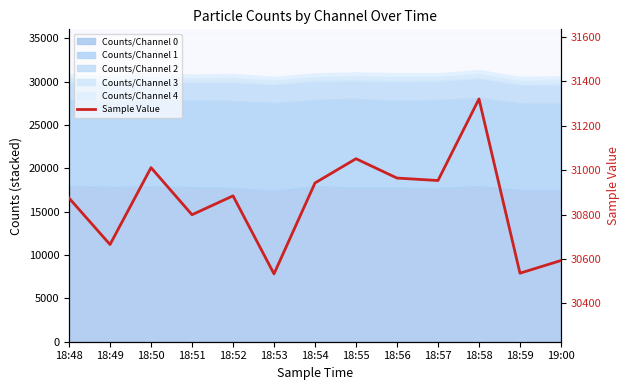

Reading right to left, transcribe all the data shown in this chart.

30593	30536	31320	30953	30964	31051	30942	30533	30884	30799	31011	30665	30874